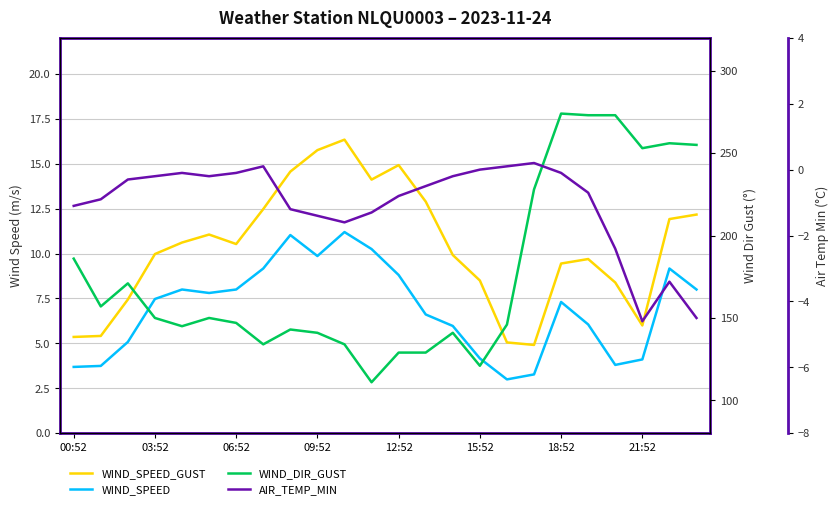

True or false: WIND_DIR_GUST and AIR_TEMP_MIN cross at least once.

False